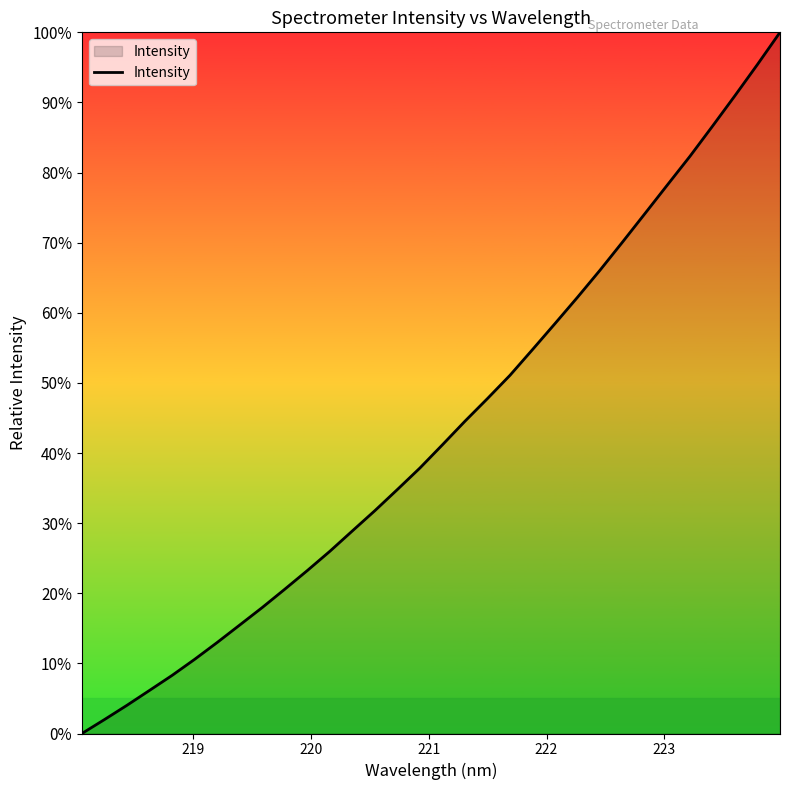

What is the difference between the maximum and minimum values?

100.0